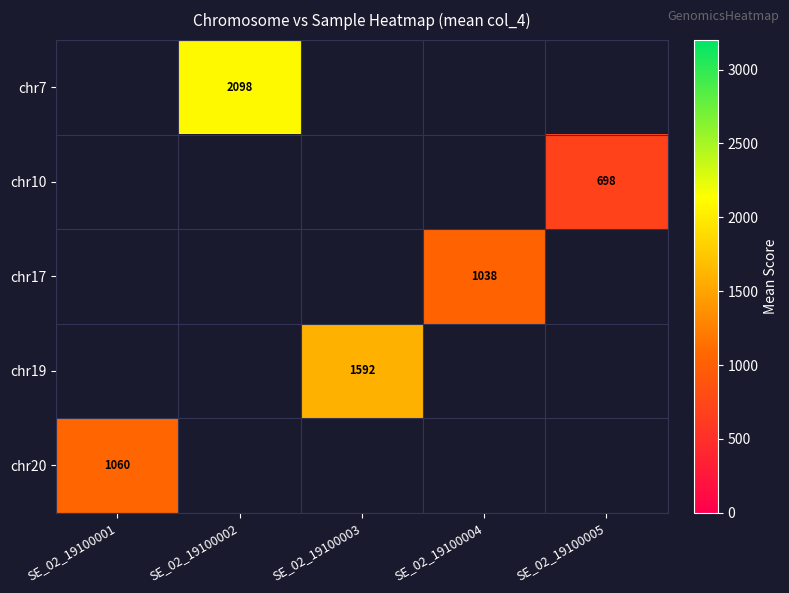

Which series has the widest spread of values?

chr20